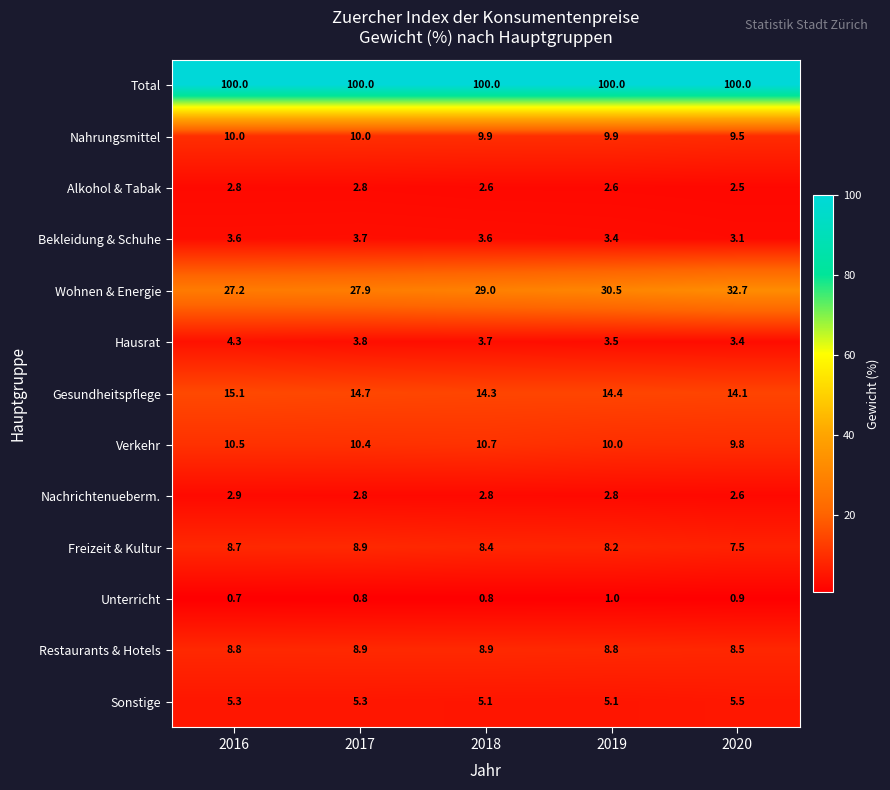

Which series has the largest total across all categories?

Total